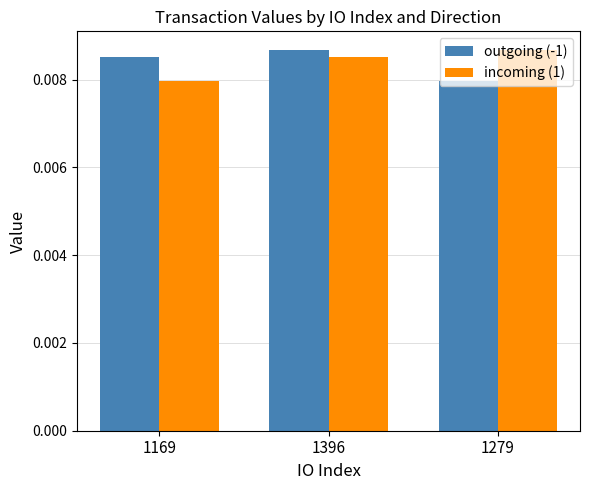

Which category has the lowest value in the incoming (1) series?

1169